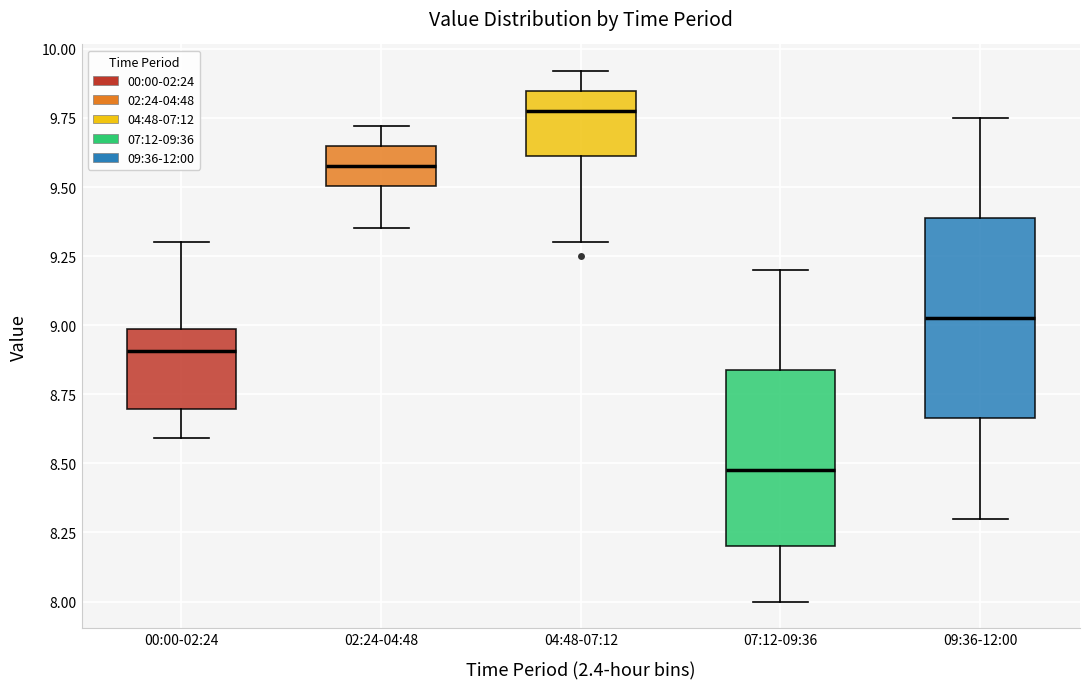

Reading left to right, read every box against the y-axis: the position of its median line, the range the box covers, and the ends of its whiskers. The values are not printed on the chart, so give them approximately, as read against the axis.

00:00-02:24: median 8.90, box 8.70 to 9.00, whiskers 8.60 to 9.30
02:24-04:48: median 9.60, box 9.50 to 9.65, whiskers 9.35 to 9.70
04:48-07:12: median 9.80, box 9.60 to 9.85, whiskers 9.30 to 9.90
07:12-09:36: median 8.50, box 8.20 to 8.85, whiskers 8.00 to 9.20
09:36-12:00: median 9.05, box 8.65 to 9.40, whiskers 8.30 to 9.75